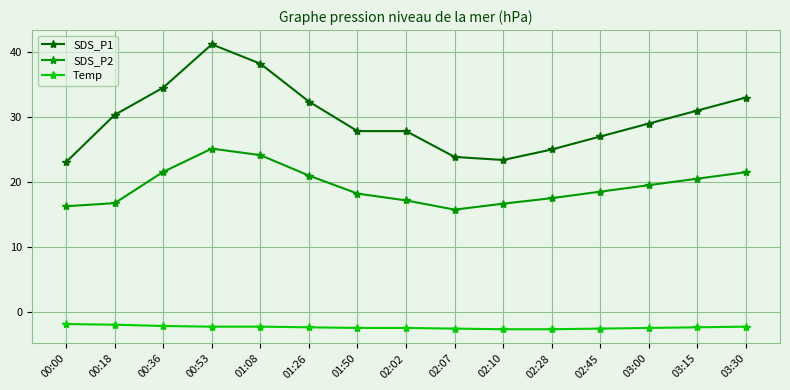

What position from the right is 02:45?

4